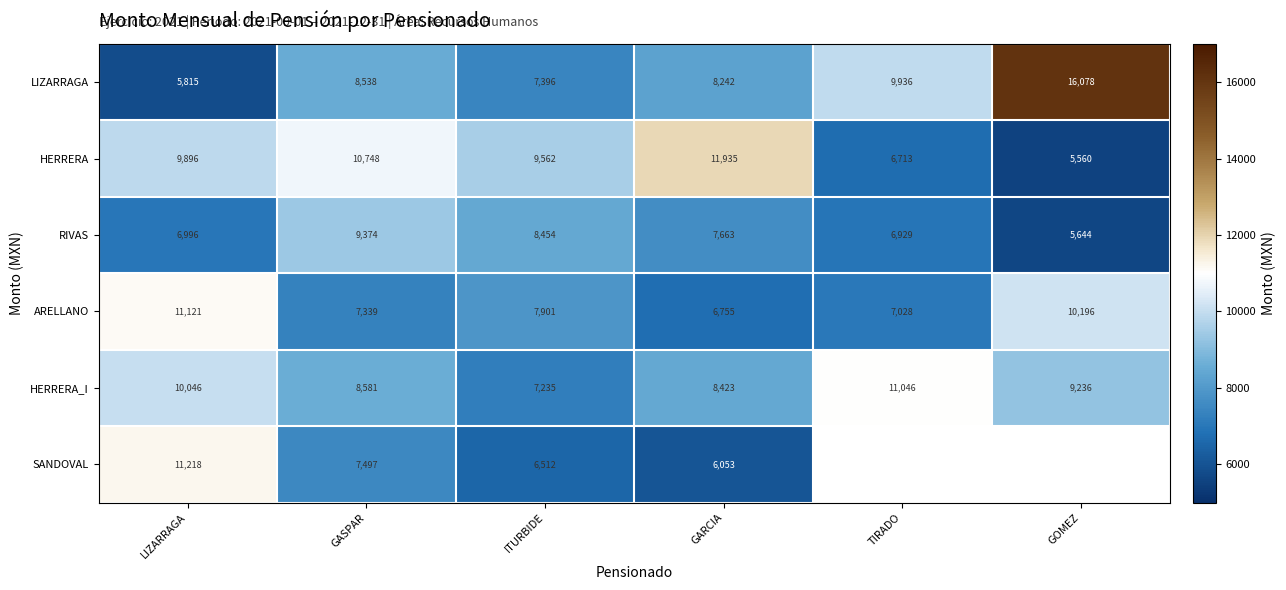

Which category has the lowest value in the HERRERA series?

GOMEZ